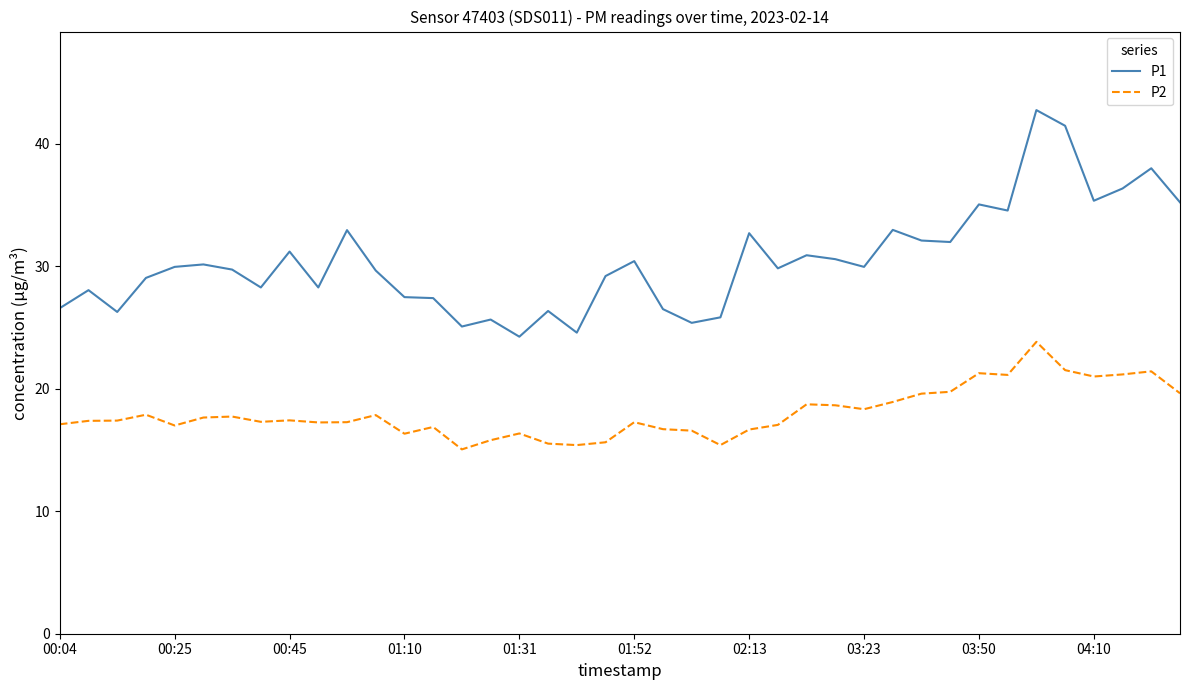

Rank the series by their maximum value, from highest to lowest.

P1, P2